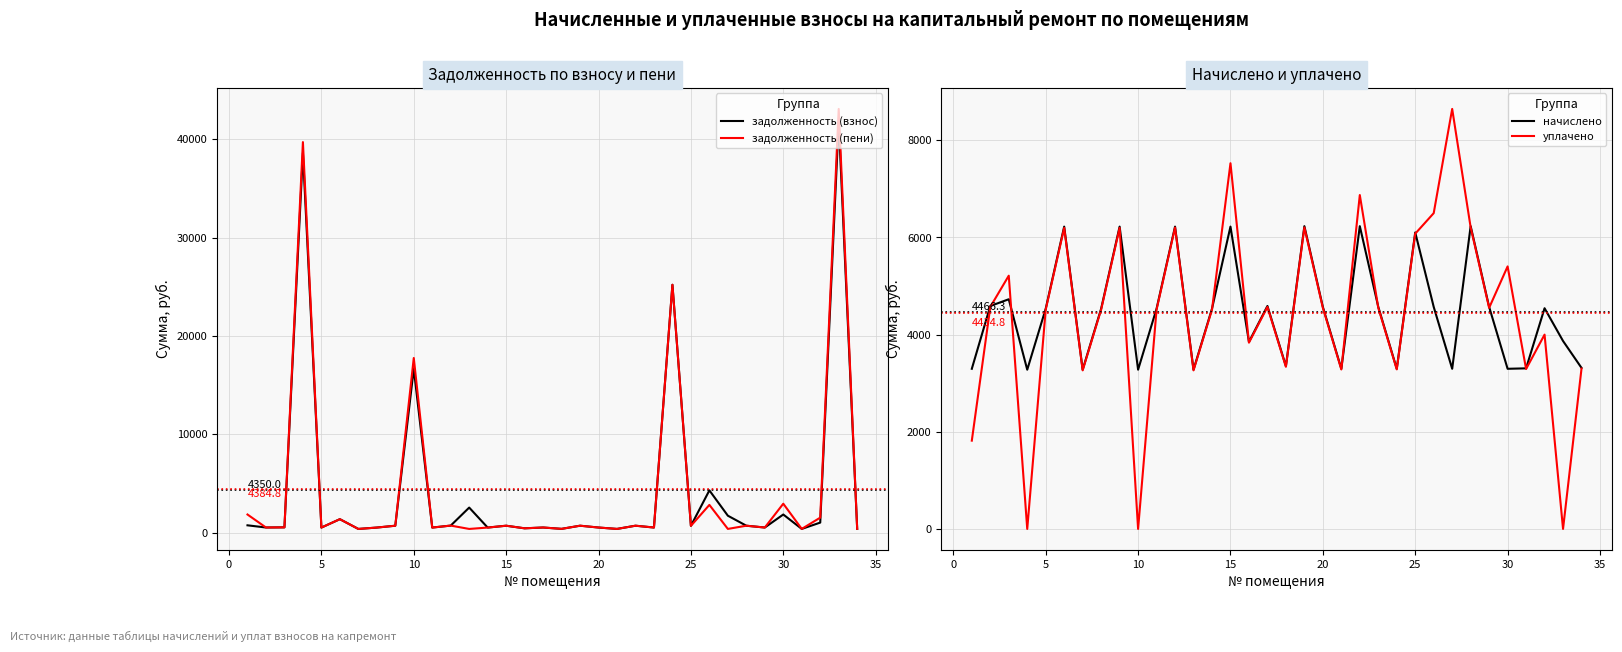

What is the minimum value for начислено?

3278.1